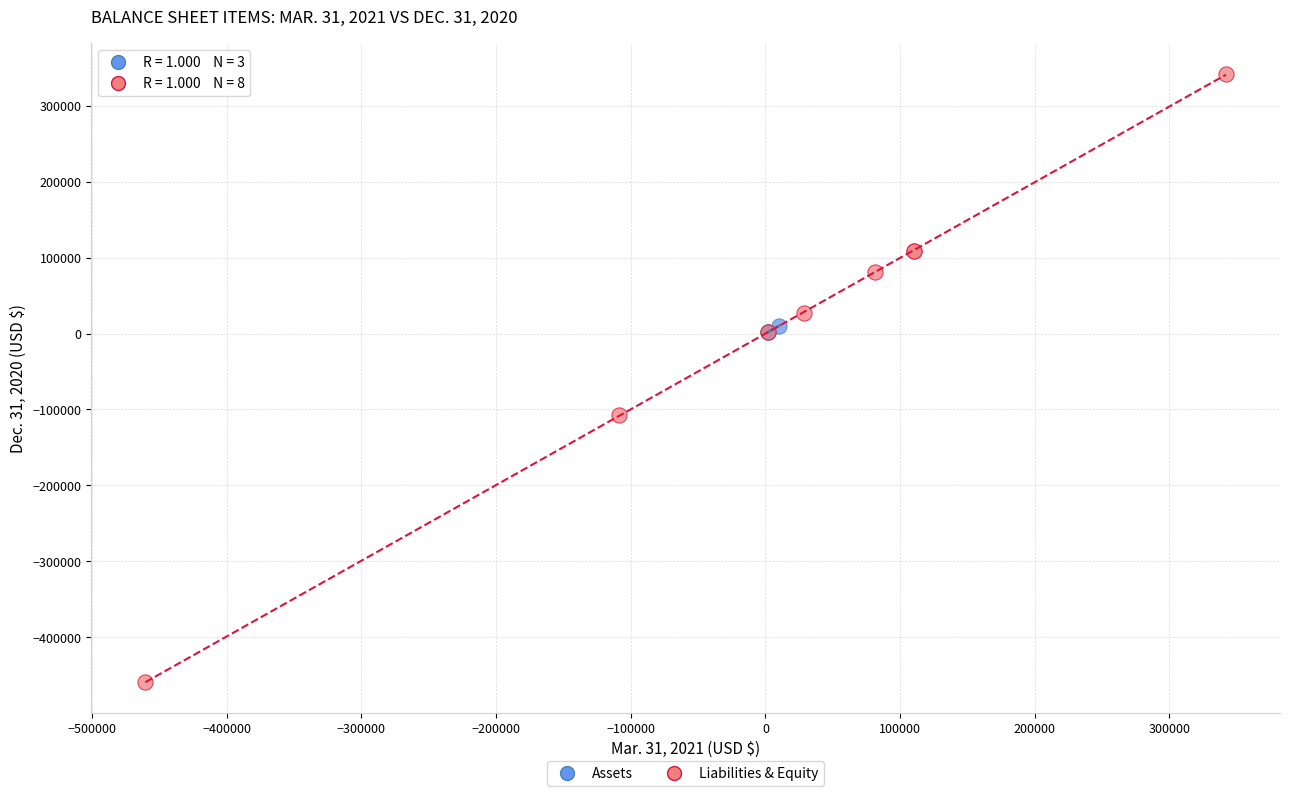

Which series contains the lowest Y value?

Liabilities & Equity